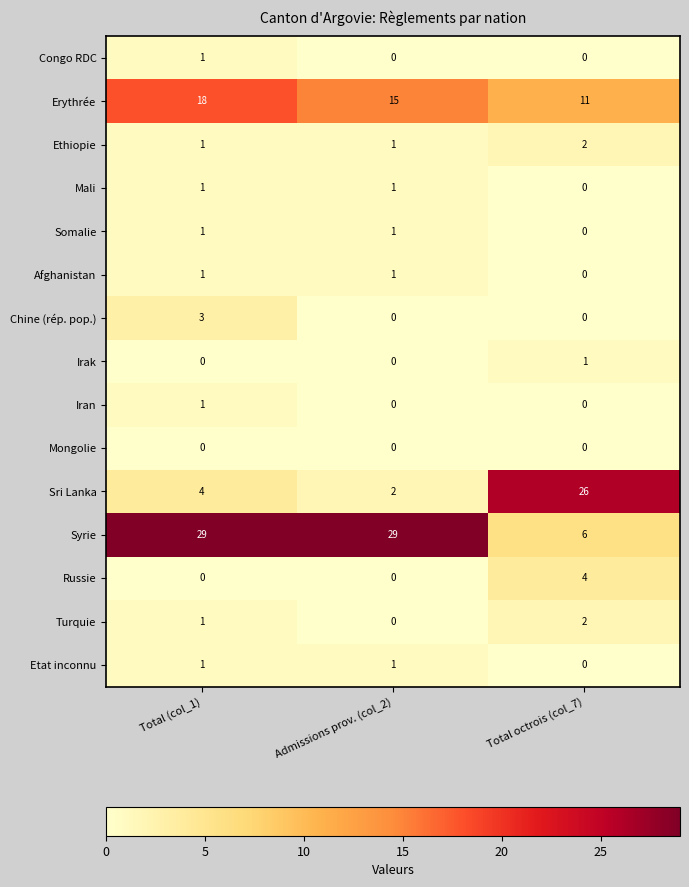

Which category has the highest value in the Erythrée series?

Total (col_1)